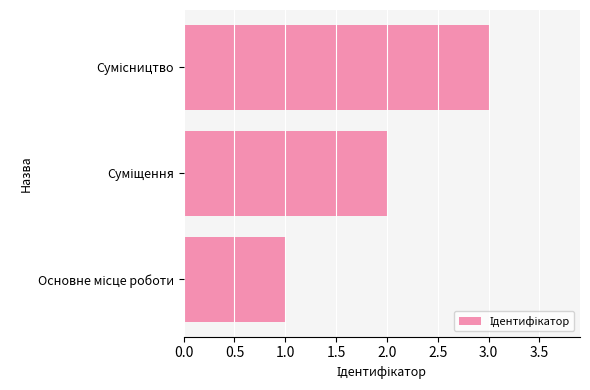

What is the sum of all values?

6